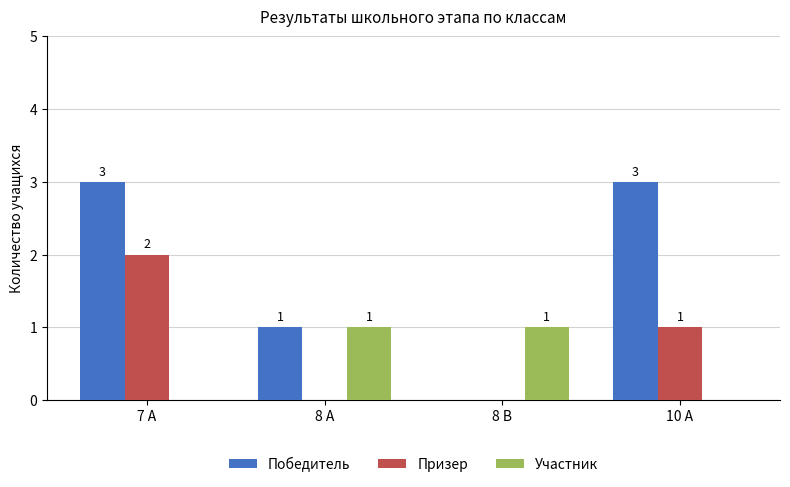

Reading left to right, extract all data points from this chart.

Победитель: 7 А=3	8 А=1	8 В=0	10 А=3
Призер: 7 А=2	8 А=0	8 В=0	10 А=1
Участник: 7 А=0	8 А=1	8 В=1	10 А=0